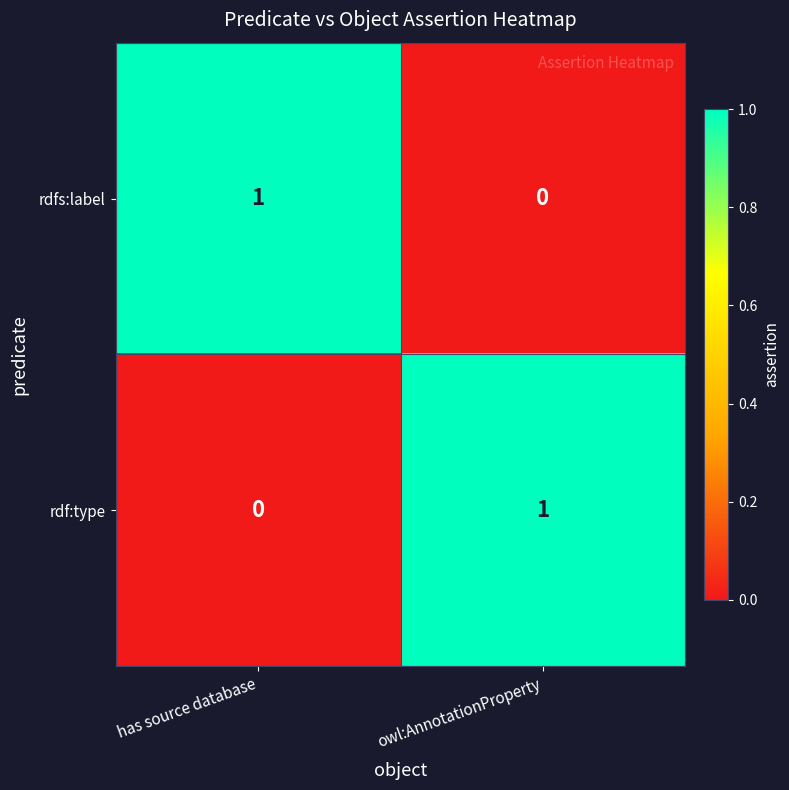

Where is rdfs:label nearest to the value 0?

owl:AnnotationProperty